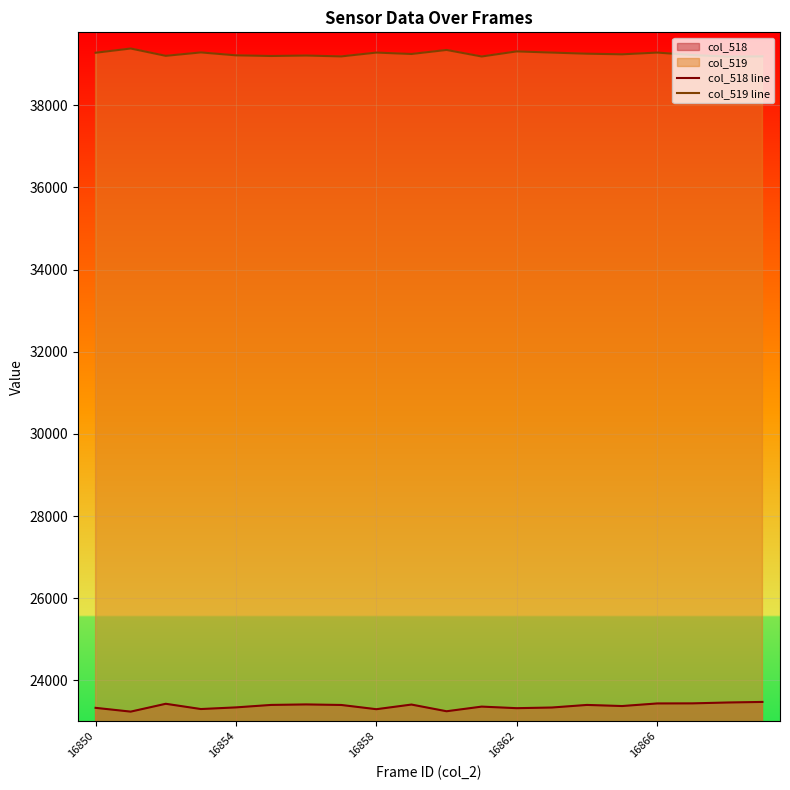

How many categories are shown in the chart?

20